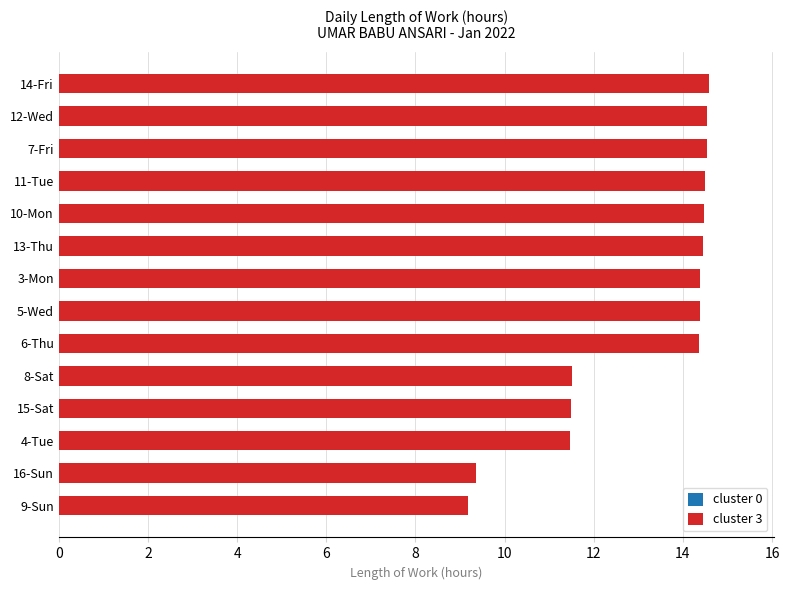

How many bars are there in total?

14